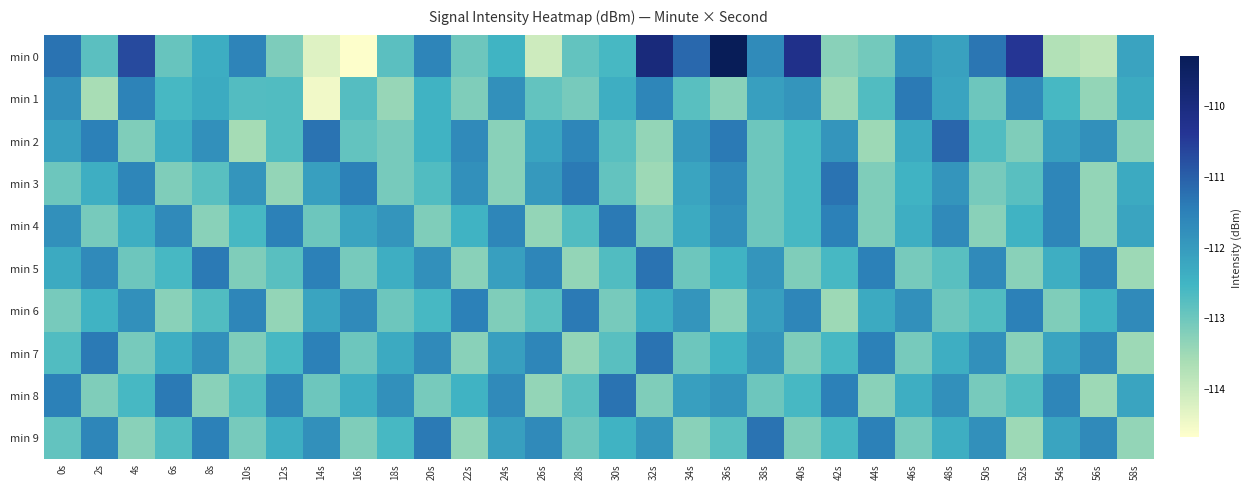

At which category is the sum across all series the highest?

36s